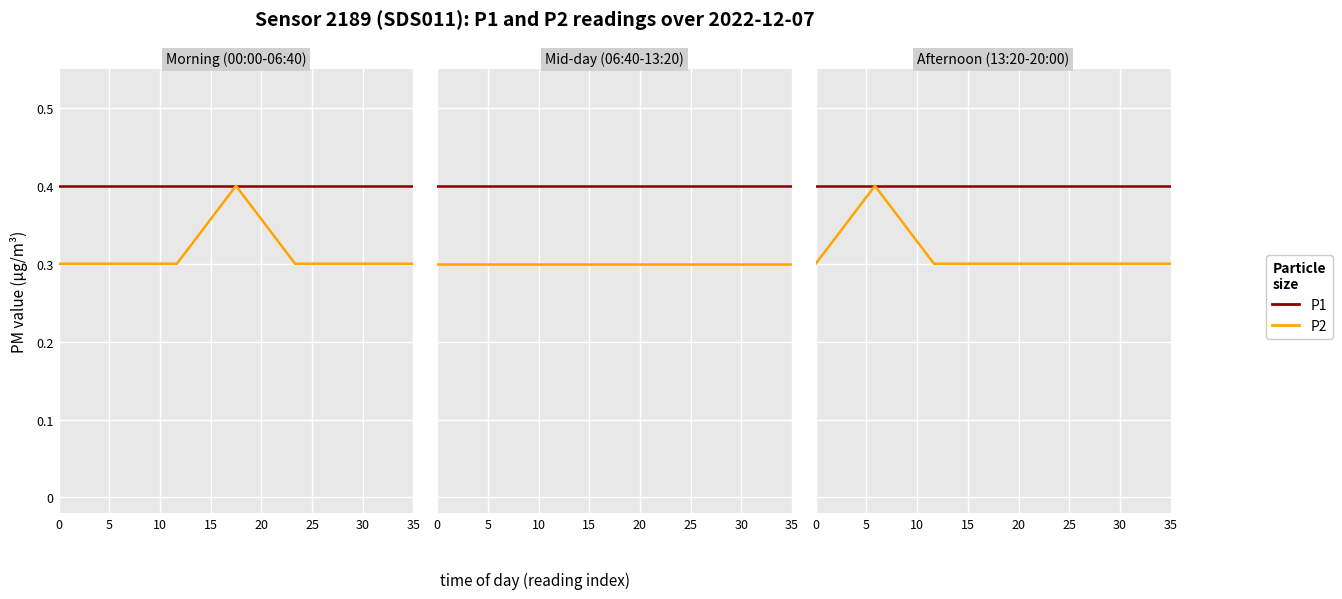

How many lines are shown in the chart?

2